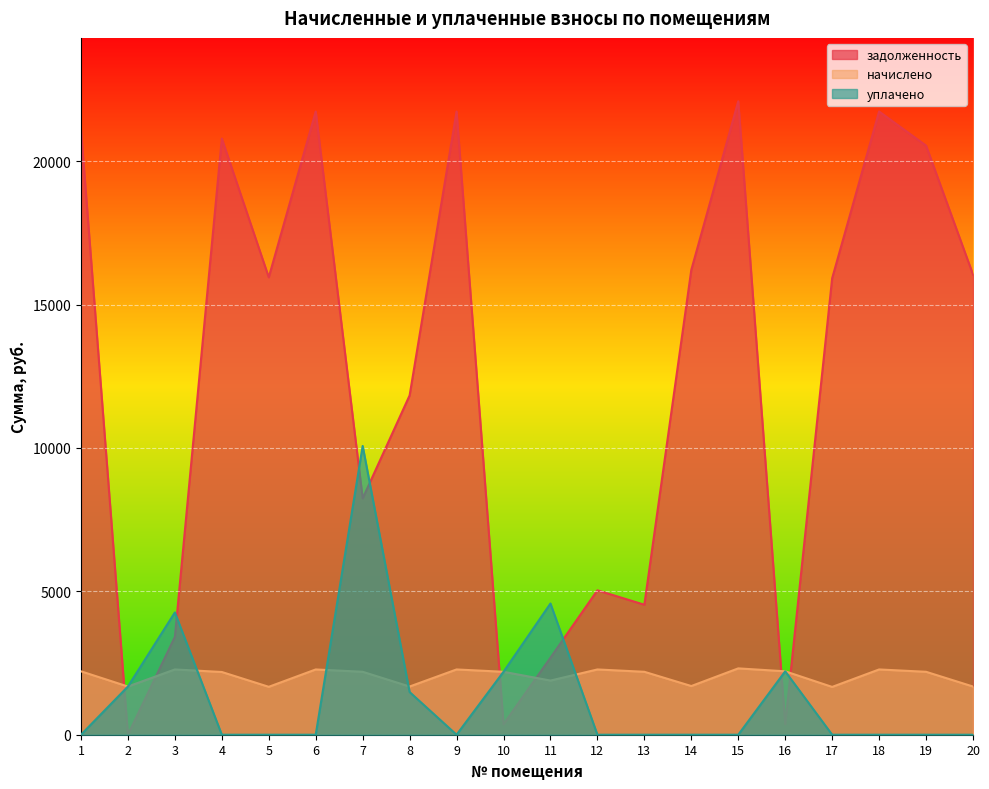

How many values in the уплачено series exceed 0?

8